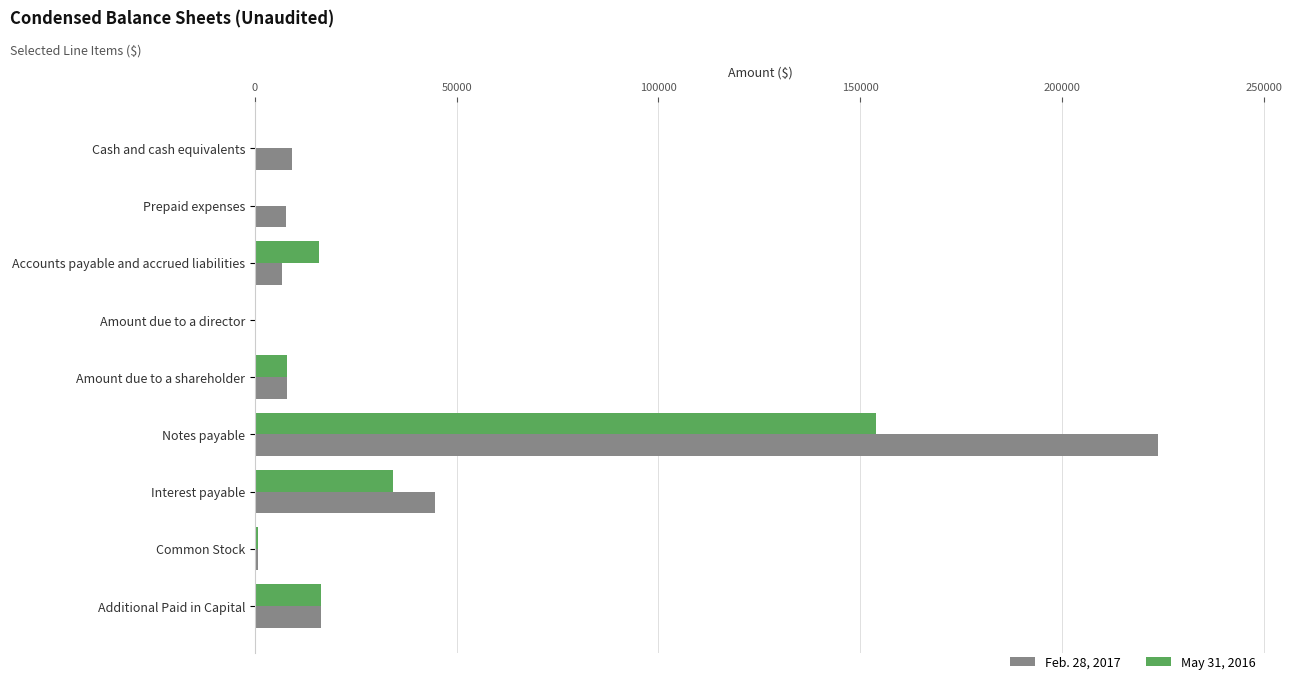

At which category is the sum across all series the highest?

Notes payable